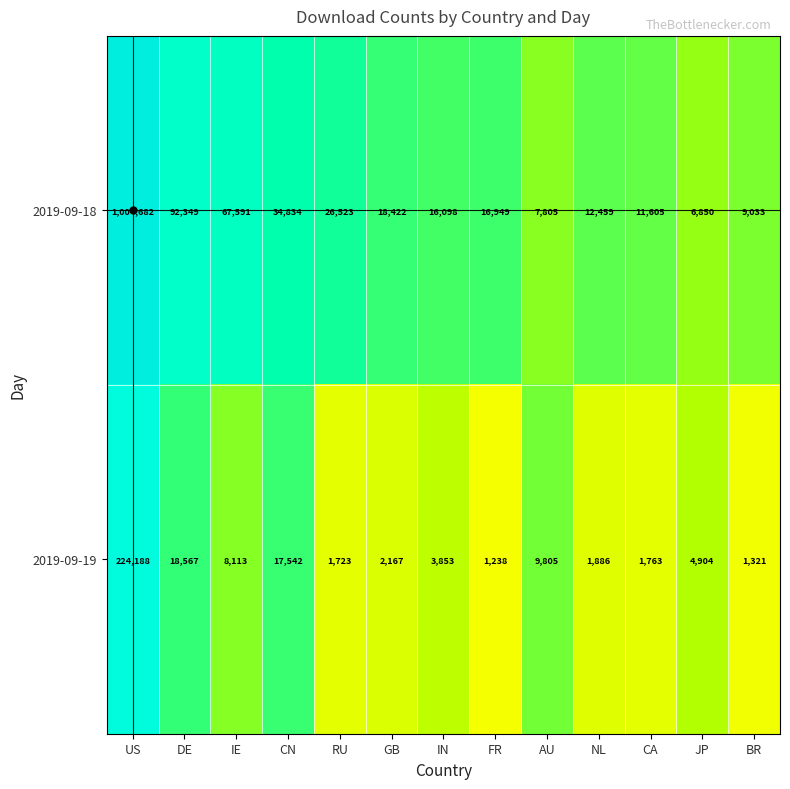

What is the difference between the 2019-09-18 values at US and FR?

987733